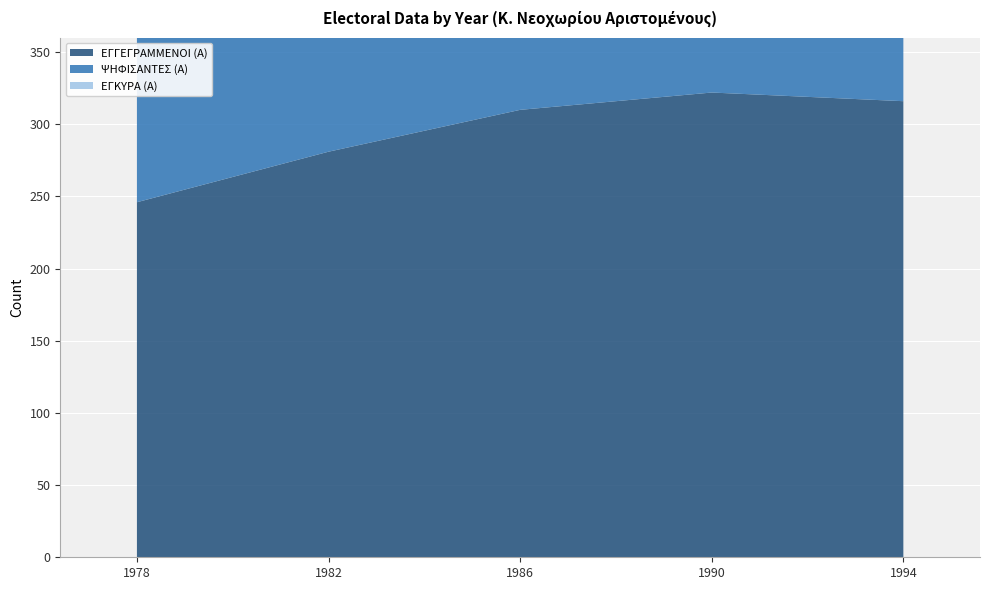

Reading left to right, extract all data points from this chart.

ΕΓΓΕΓΡΑΜΜΕΝΟΙ (Α): 1978=246	1982=281	1986=310	1990=322	1994=316
ΨΗΦΙΣΑΝΤΕΣ (Α): 1978=202	1982=247	1986=254	1990=256	1994=252
ΕΓΚΥΡΑ (Α): 1978=202	1982=246	1986=251	1990=246	1994=248